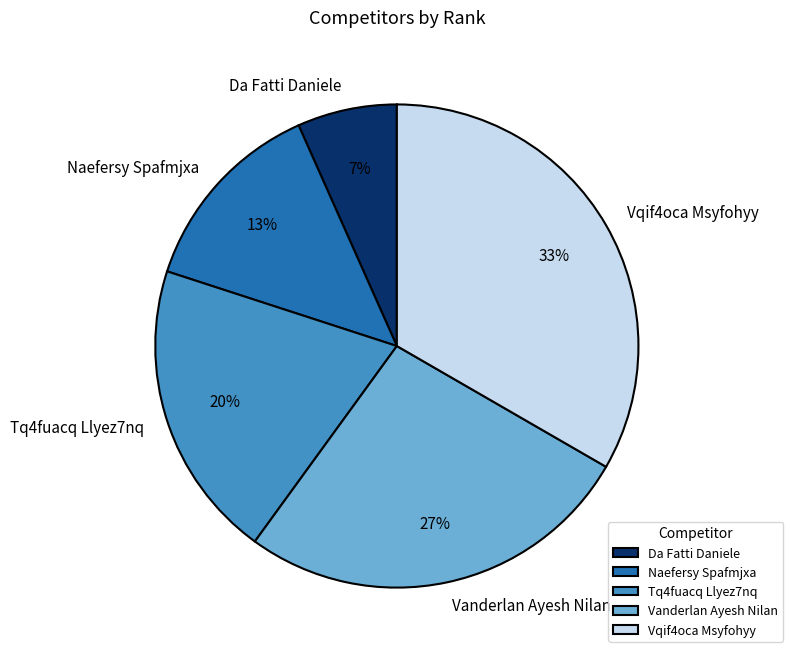

Rank the categories by value from highest to lowest.

Vqif4oca Msyfohyy, Vanderlan Ayesh Nilan, Tq4fuacq Llyez7nq, Naefersy Spafmjxa, Da Fatti Daniele